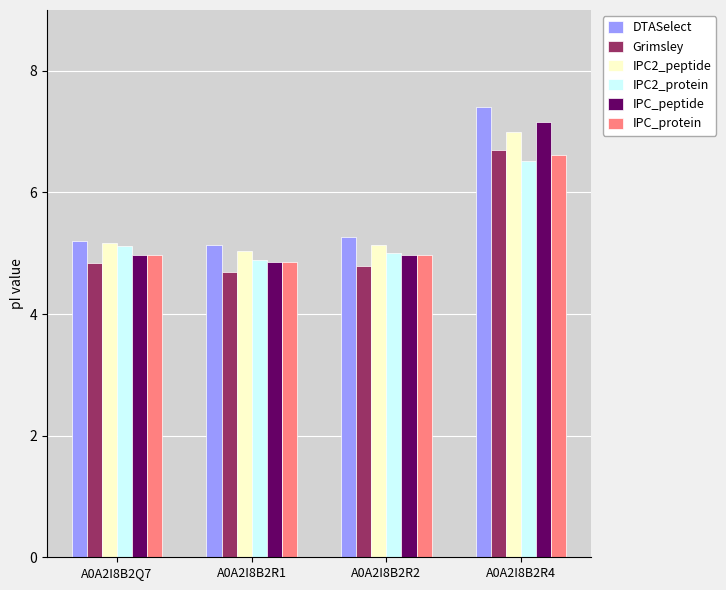

Reading right to left, what are all the values shown in this chart?

DTASelect: 7.4	5.3	5.1	5.2
Grimsley: 6.7	4.8	4.7	4.8
IPC2_peptide: 7.0	5.1	5.0	5.2
IPC2_protein: 6.5	5.0	4.9	5.1
IPC_peptide: 7.2	5.0	4.9	5.0
IPC_protein: 6.6	5.0	4.9	5.0